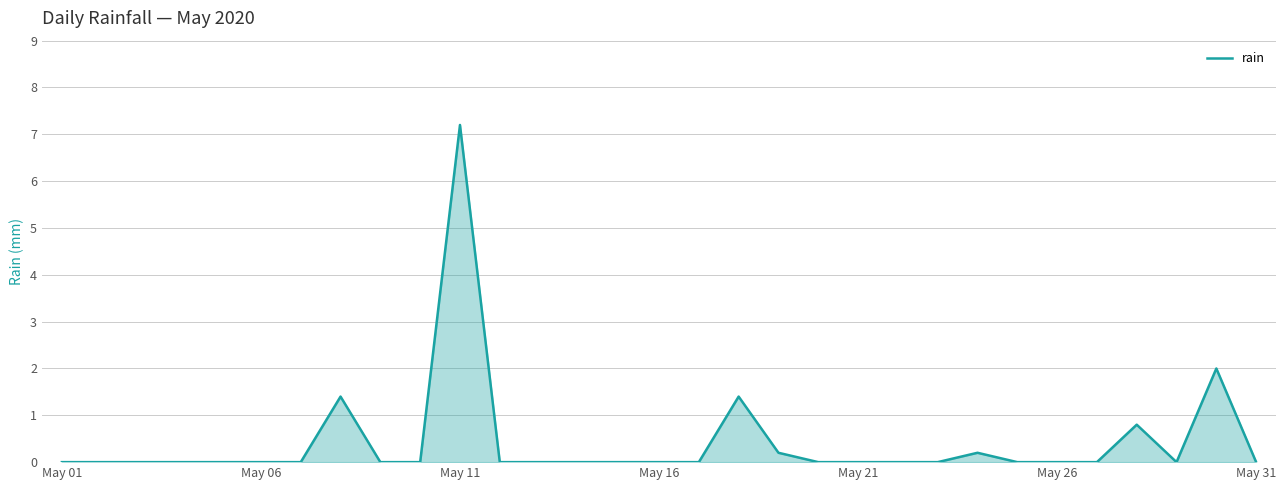

Reading right to left, what are all the values shown in this chart?

0.0	2.0	0.0	0.8	0.0	0.0	0.0	0.2	0.0	0.0	0.0	0.0	0.2	1.4	0.0	0.0	0.0	0.0	0.0	0.0	7.2	0.0	0.0	1.4	0.0	0.0	0.0	0.0	0.0	0.0	0.0